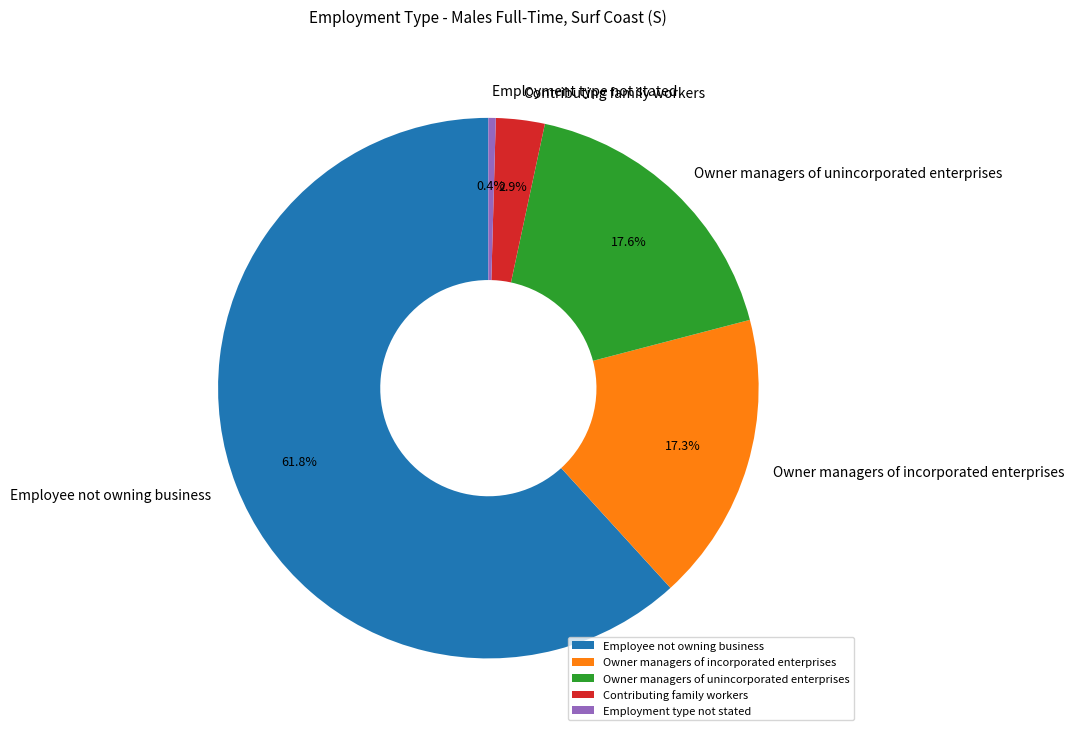

Is there a majority slice in this chart?

Yes